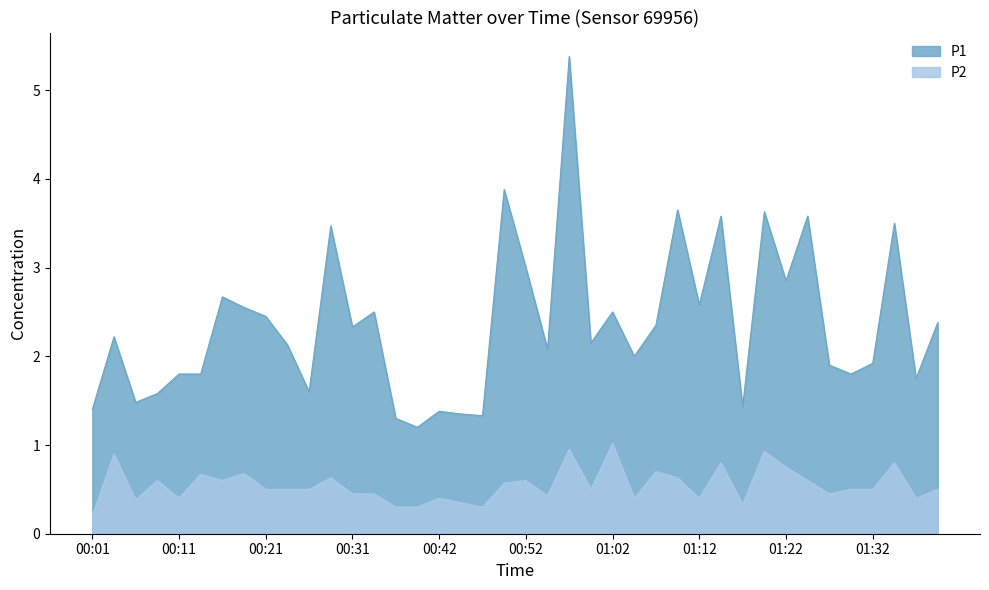

Rank the series at 01:07 from lowest to highest value.

P2, P1